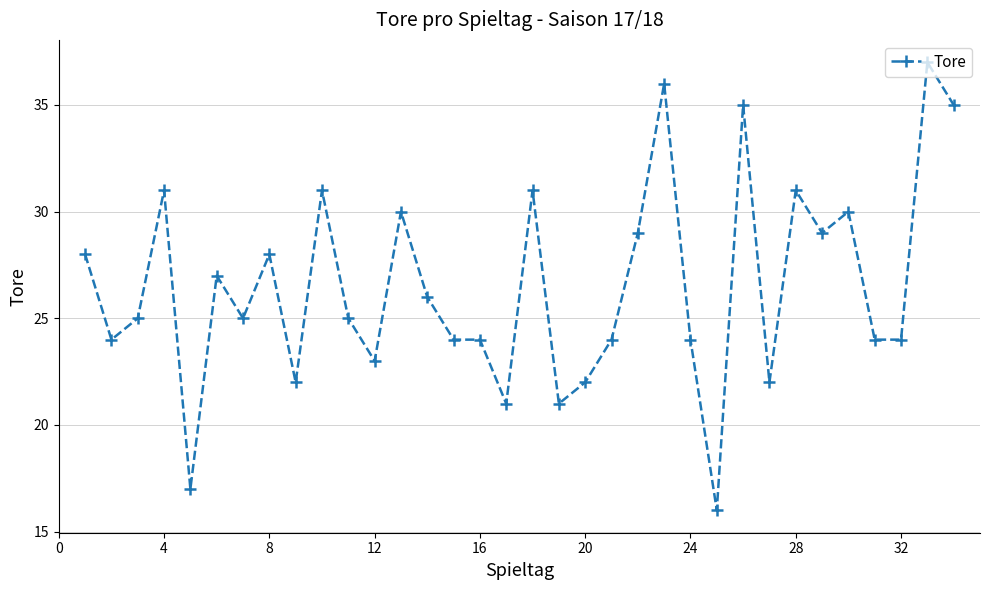

True or false: there are more than 2 points higher than both neighbors.

True